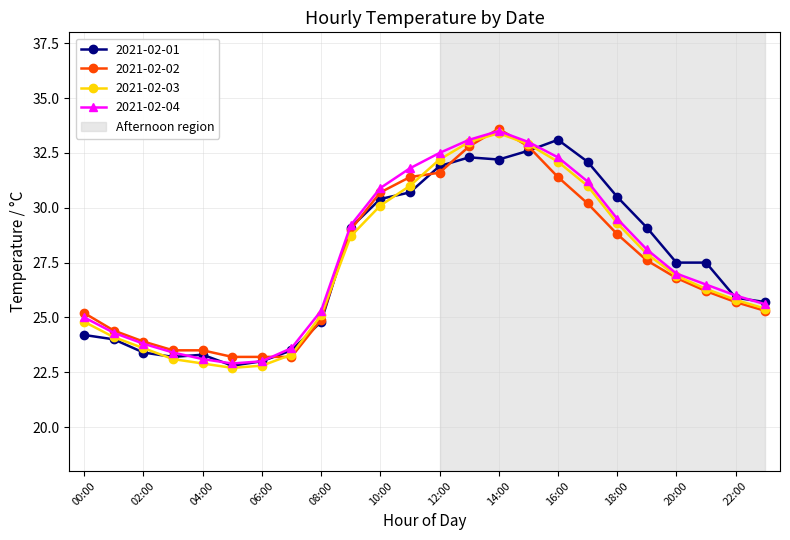

What is the value of the 2021-02-01 point at the 8th from the left?

23.5